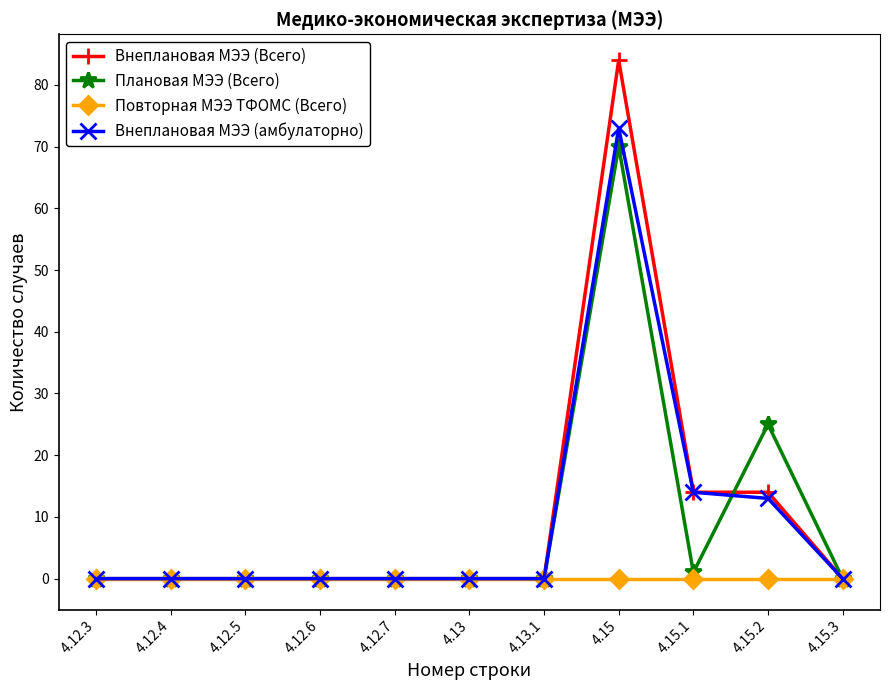

Which series has the largest total across all categories?

Внеплановая МЭЭ (Всего)